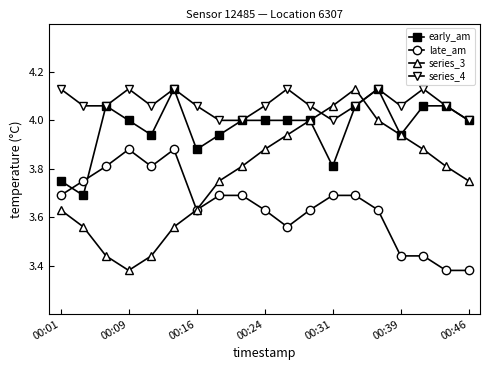

Which series has the widest spread of values?

series_3